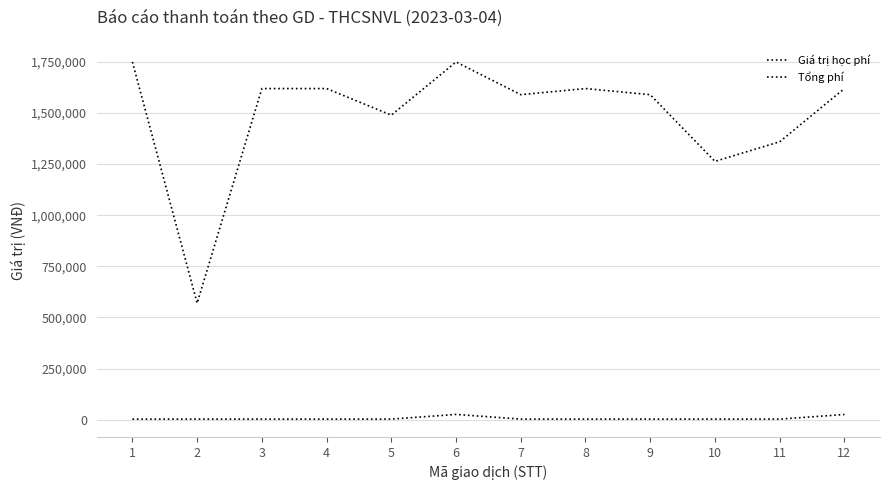

Reading left to right, transcribe all the data shown in this chart.

Giá trị học phí: 1=1749000	2=570000	3=1619000	4=1619000	5=1489000	6=1749000	7=1589000	8=1619000	9=1589000	10=1263000	11=1359000	12=1619000
Tổng phí: 1=3300	2=3300	3=3300	4=3300	5=3300	6=26235	7=3300	8=3300	9=3300	10=3300	11=3300	12=25904